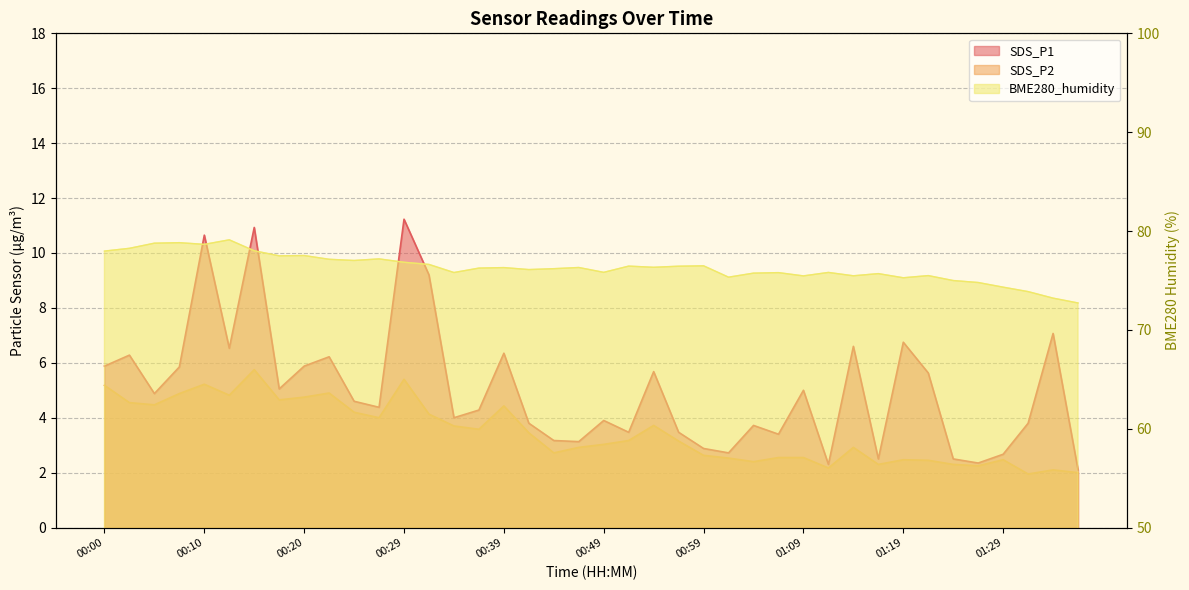

Rank the series at 00:34 from lowest to highest value.

SDS_P2, SDS_P1, BME280_humidity